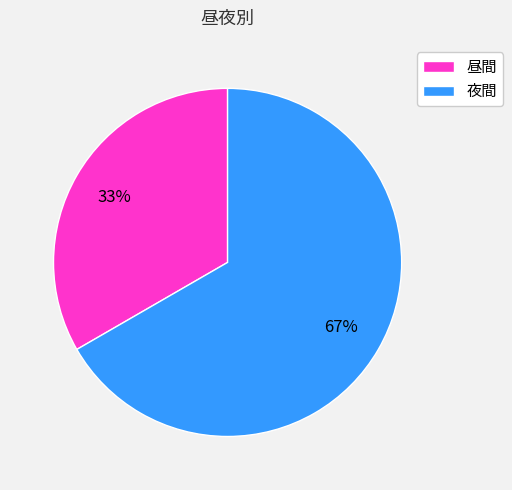

To the nearest percent, what is the combined percentage of 昼間 and 夜間?

100%